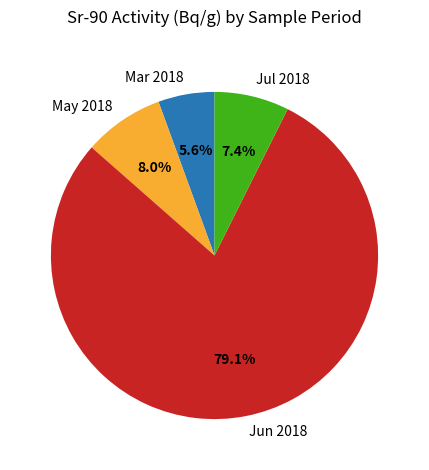

Rank the categories by value from lowest to highest.

Mar 2018, Jul 2018, May 2018, Jun 2018